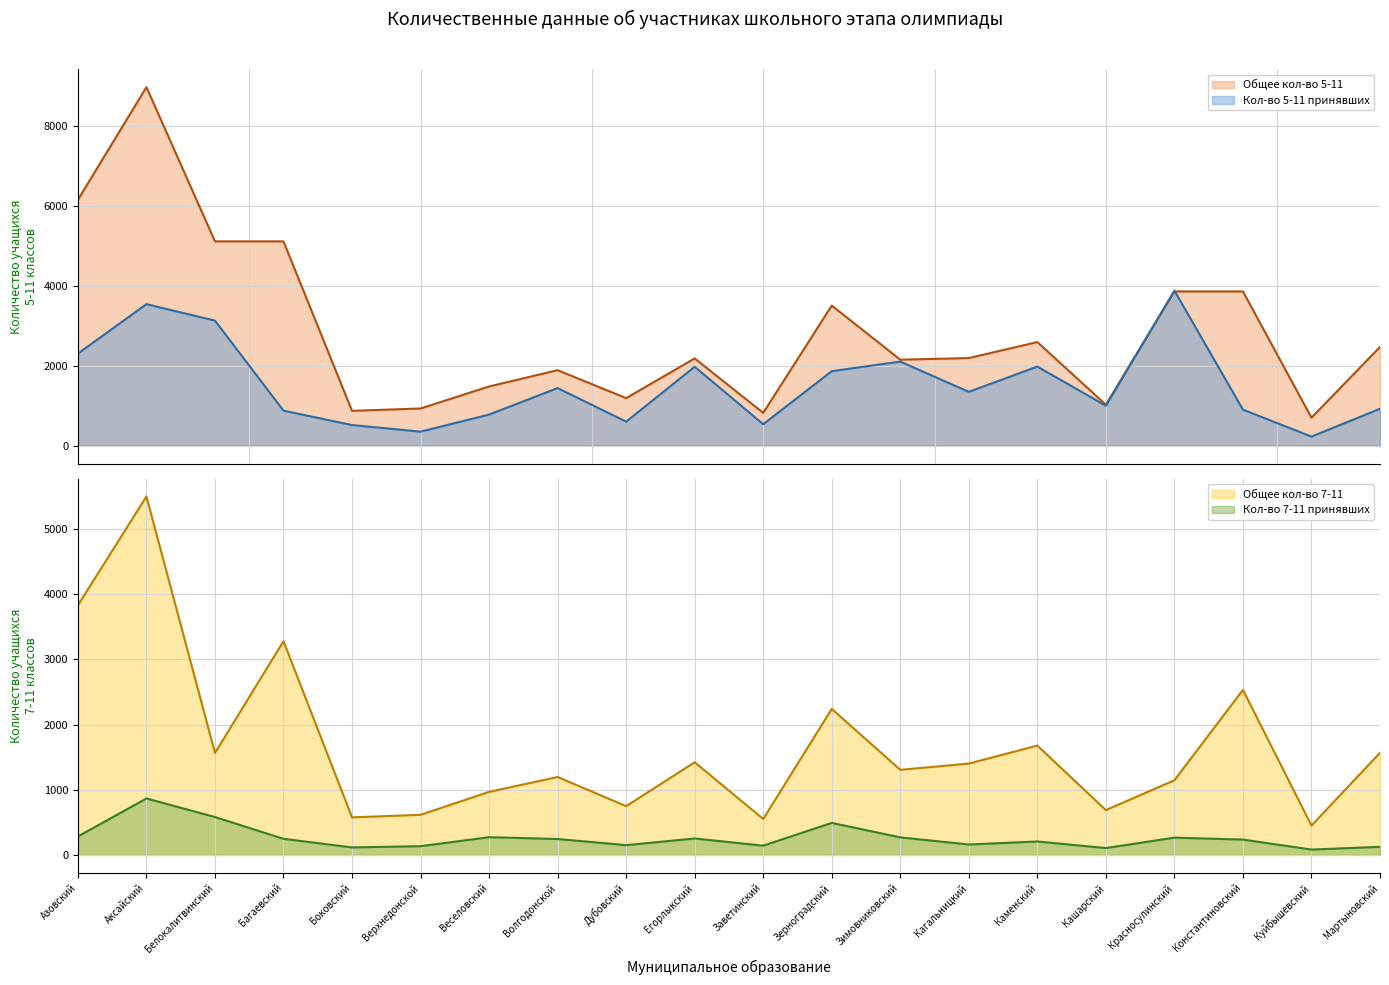

Does the chart have visible grid lines?

Yes